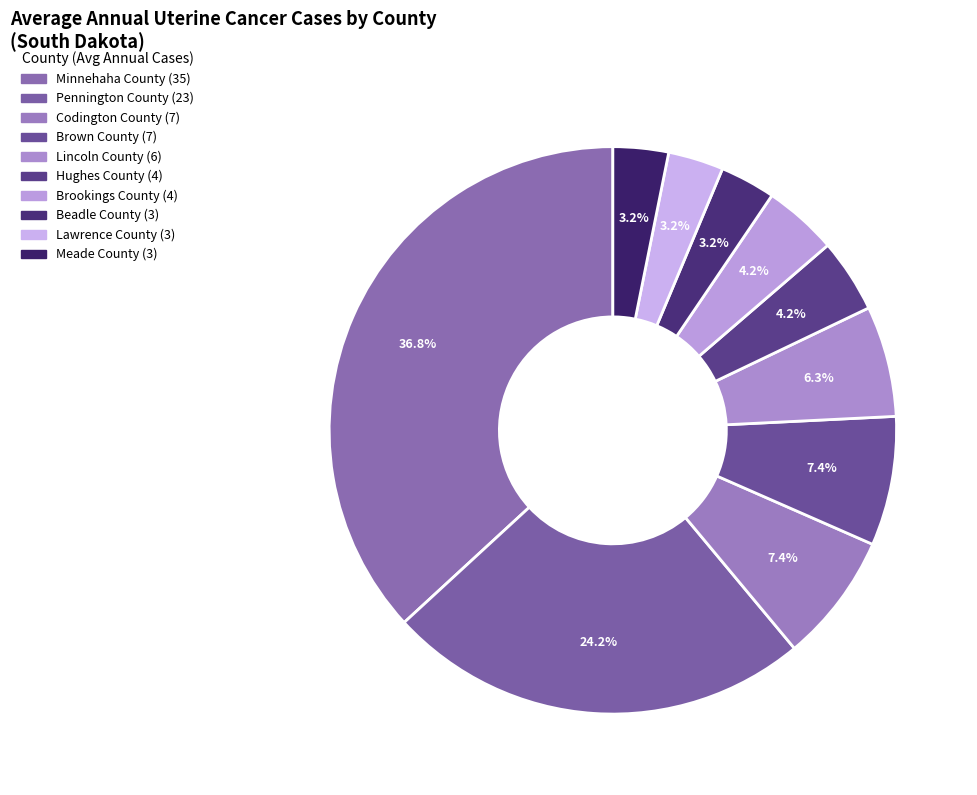

To the nearest percent, what is the difference between the largest and smallest slice percentages?

34%